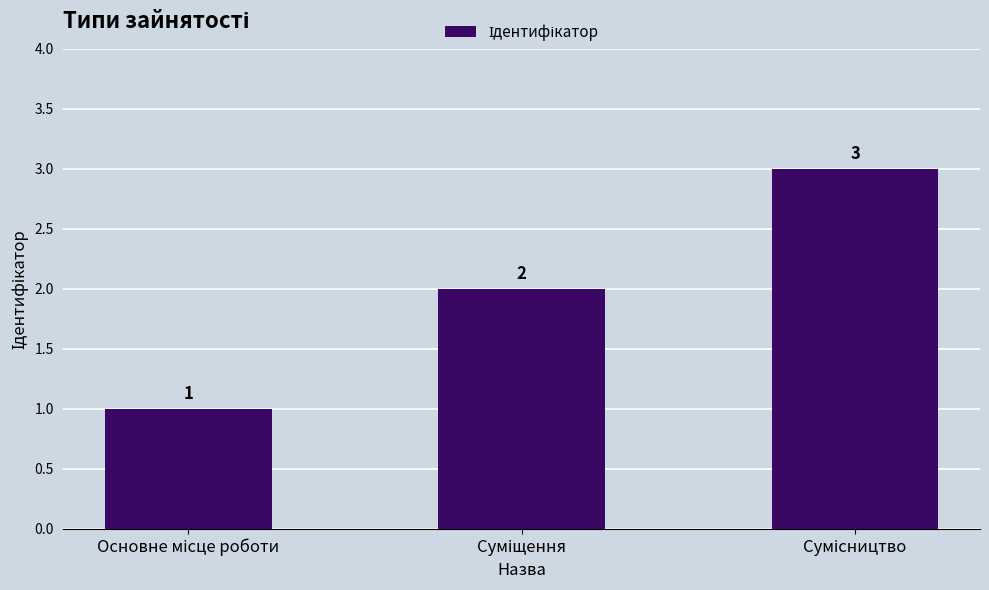

Count the values in the range 1 to 3.

3